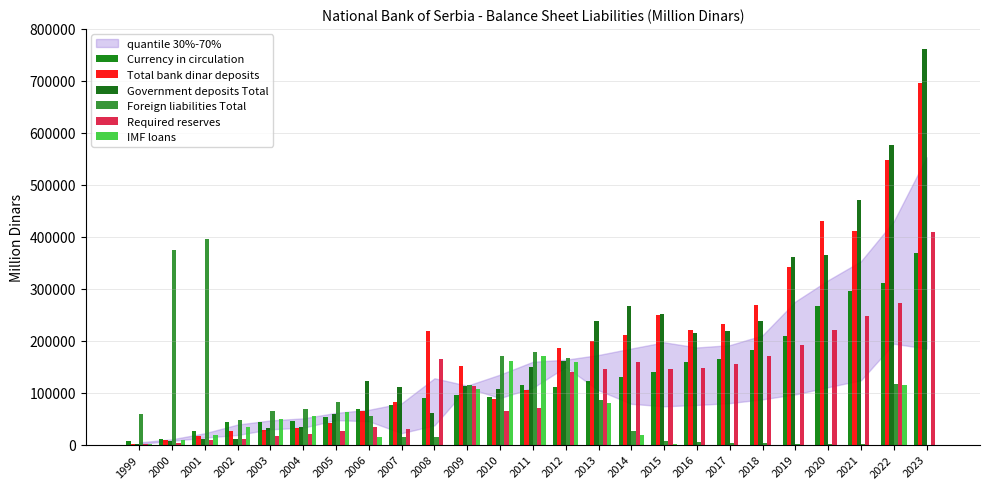

What is the maximum value shown in the chart?

761917.7